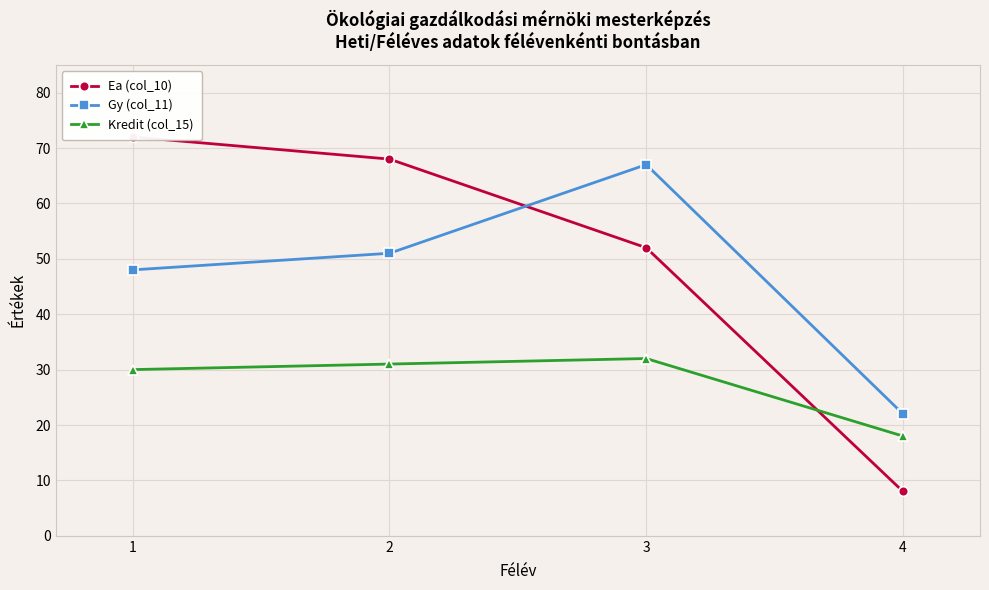

What is the value of the Kredit (col_15) point at the 2nd from the left?

31